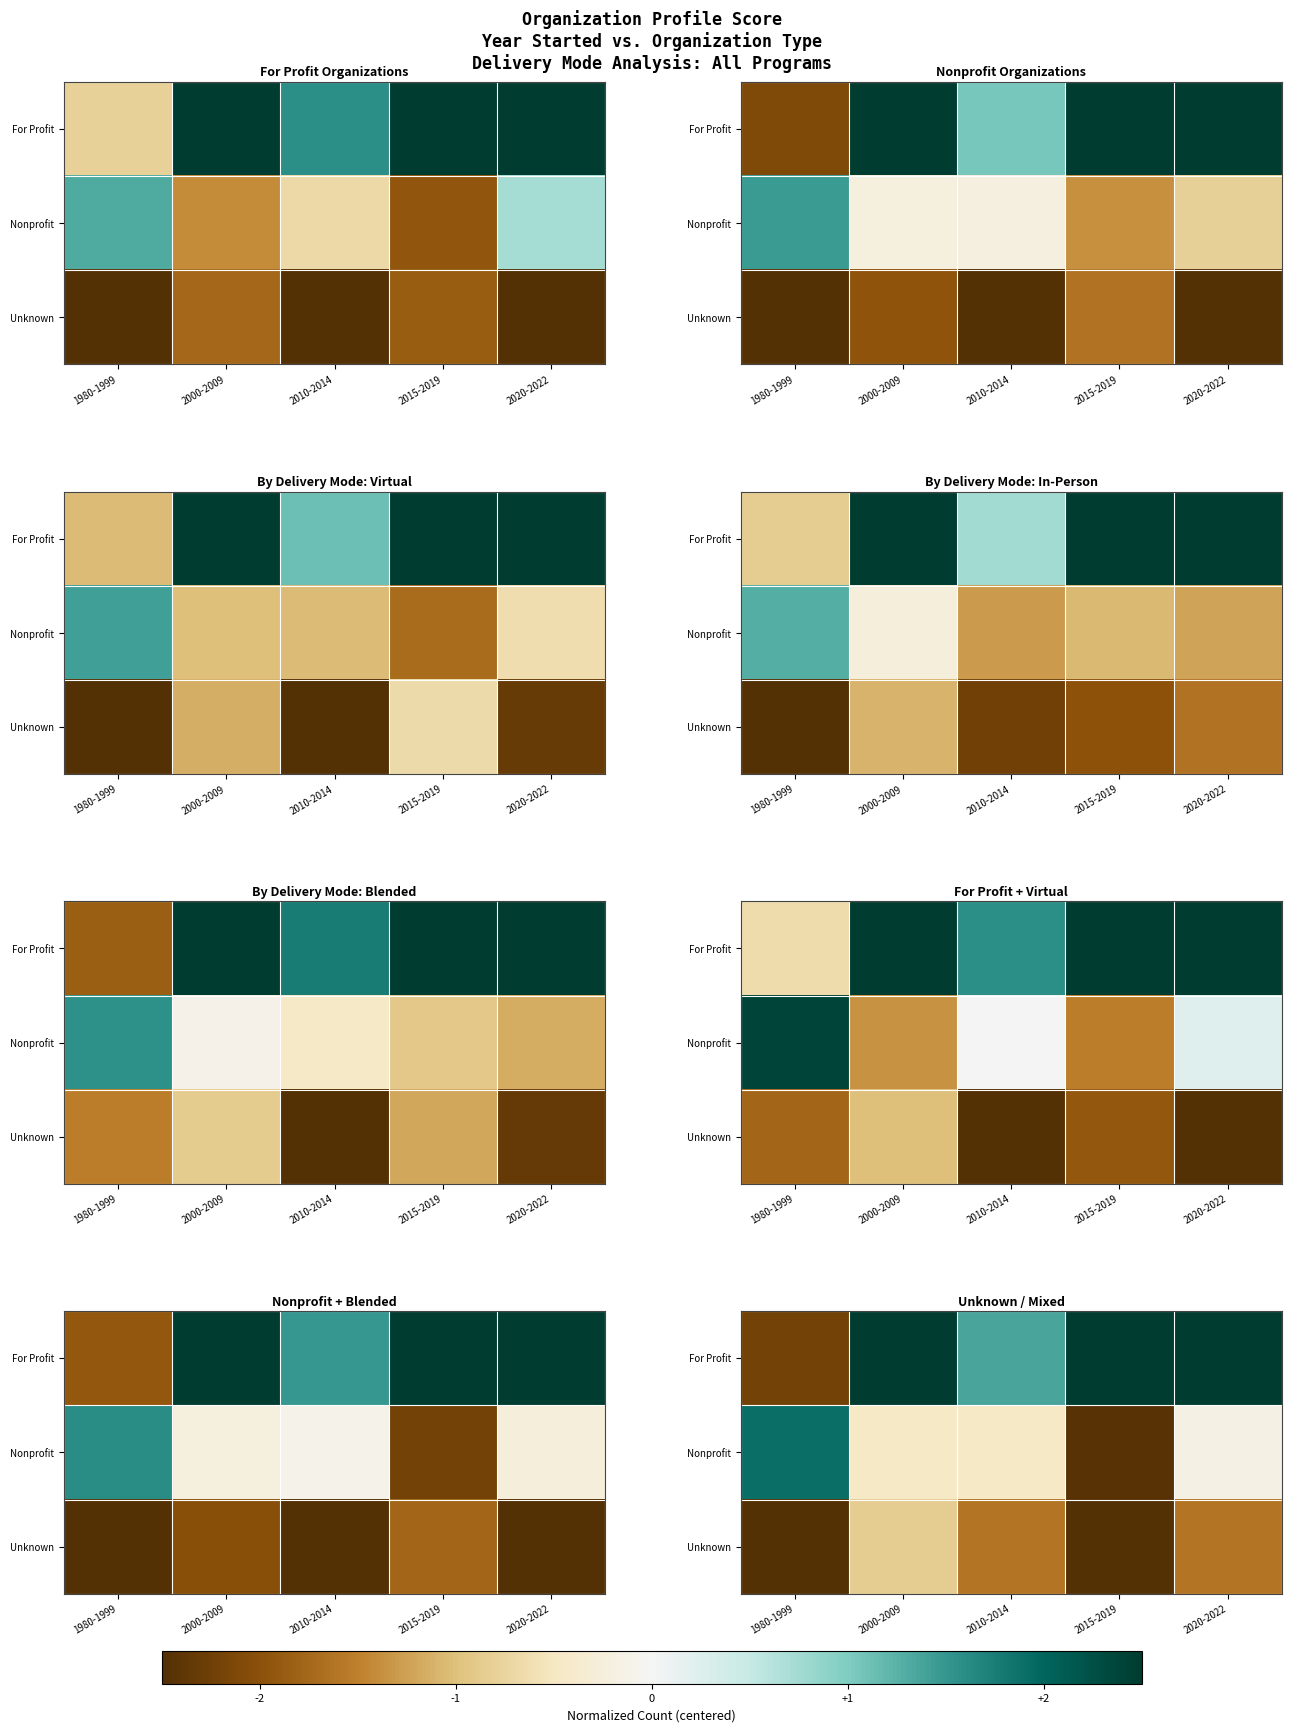

What is the sum of the row_0 values at 2020-2022 and 2015-2019?

8.0